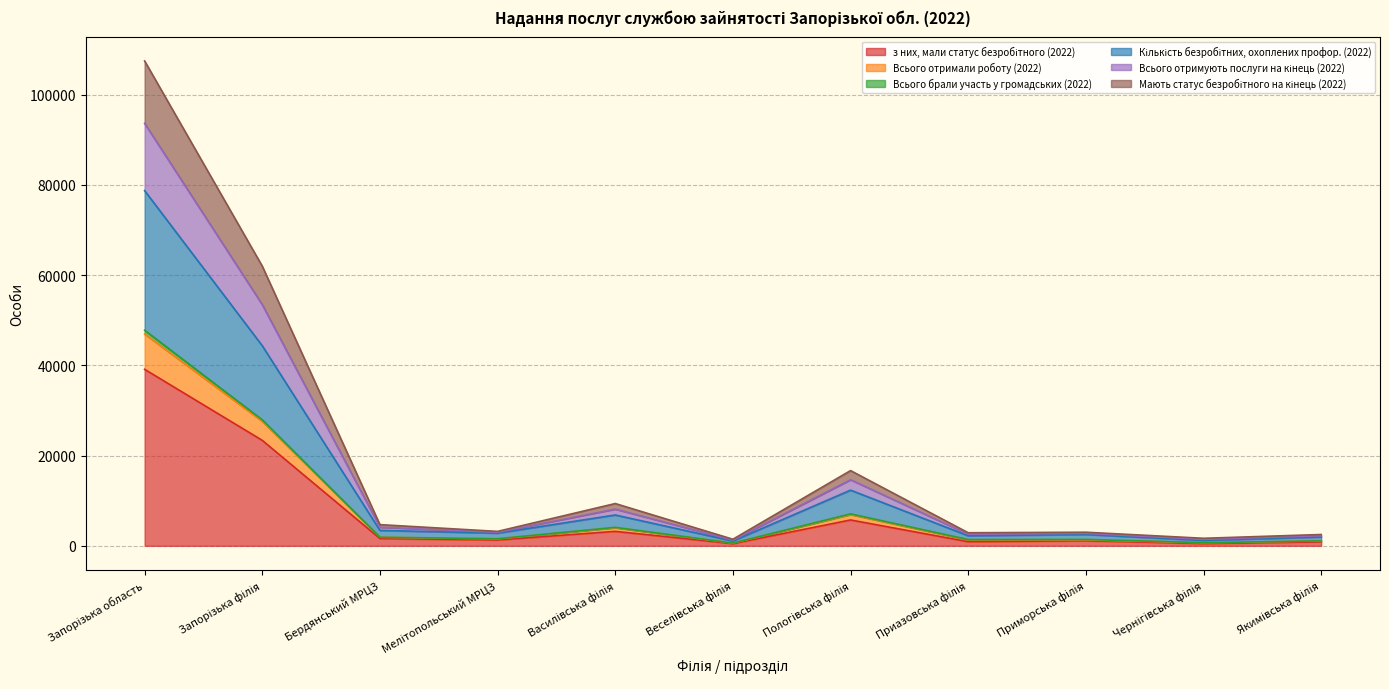

What is the label of the 10th point from the left?

Чернігівська філія